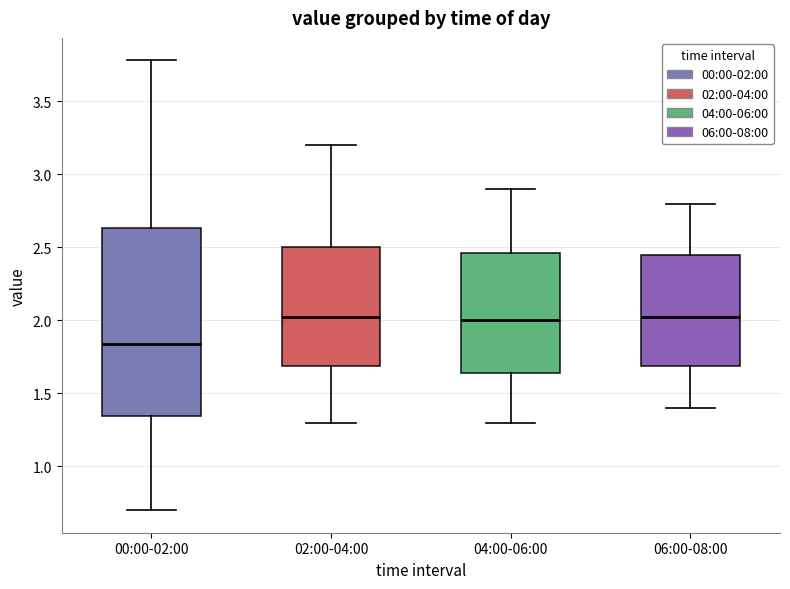

Which box's median line is the lowest?

00:00-02:00